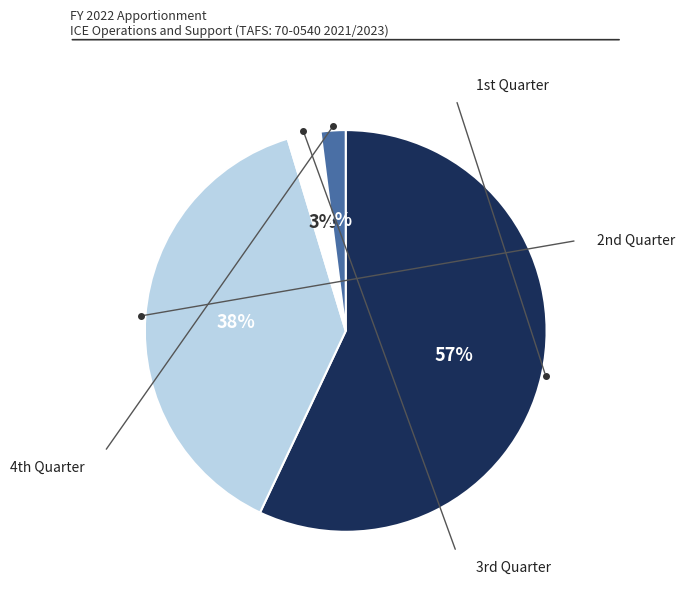

To the nearest percent, what is the difference between the largest and smallest slice percentages?

55%